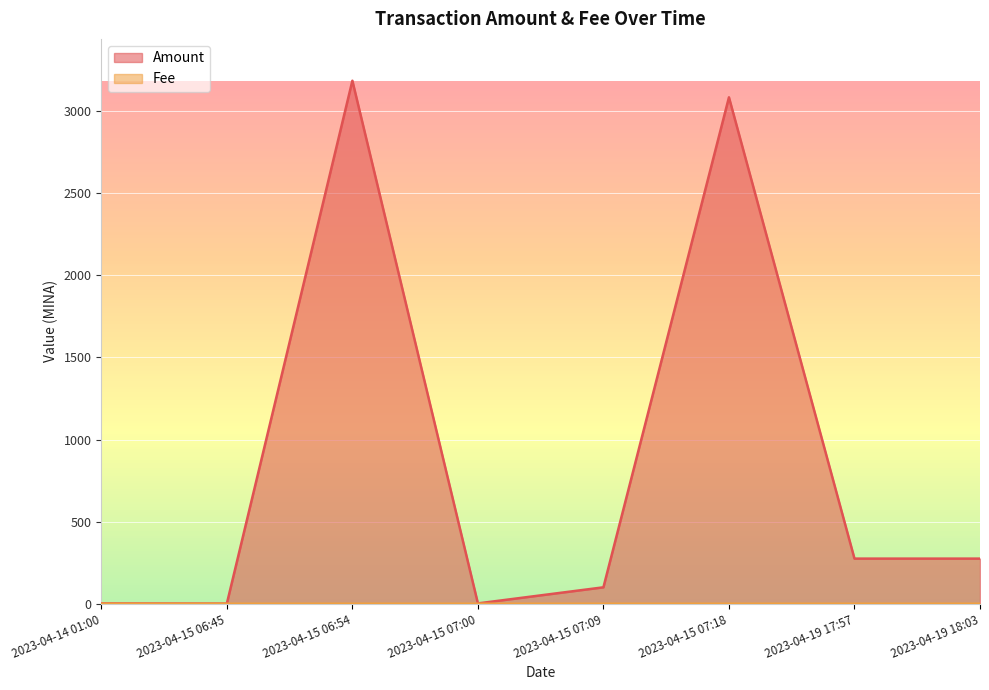

Count the number of data series in this chart.

2